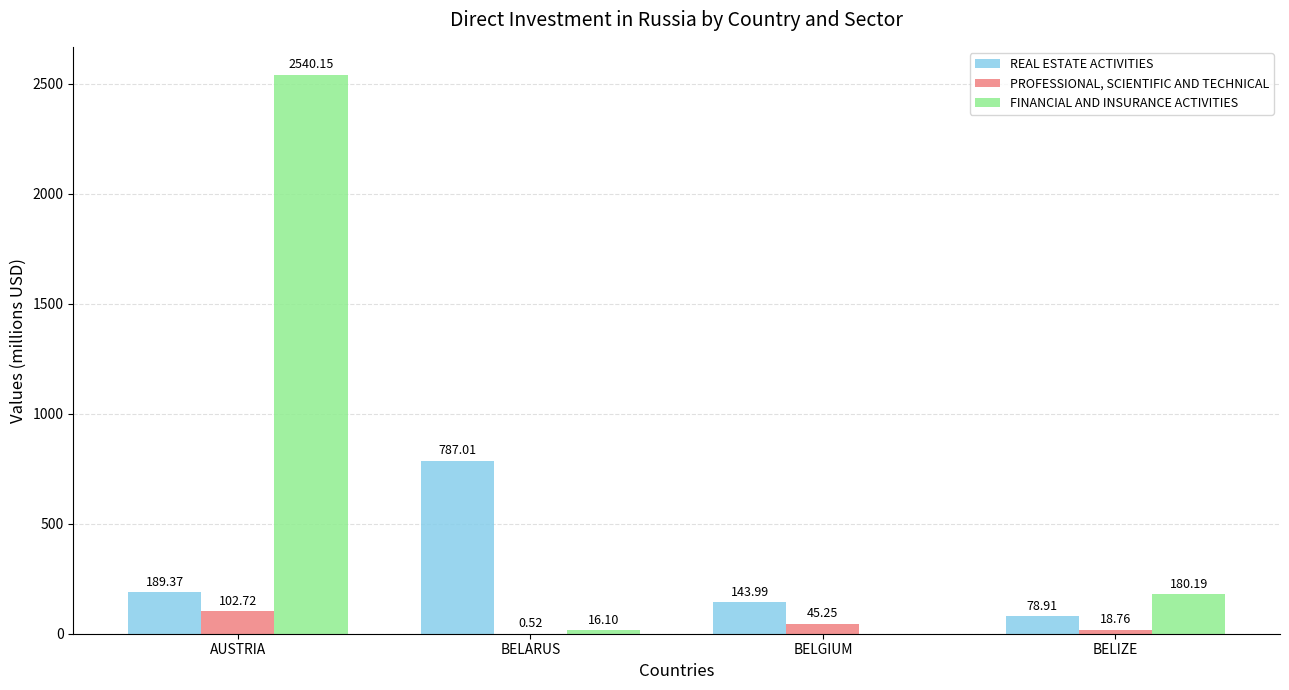

What are all the series names shown in the legend?

REAL ESTATE ACTIVITIES, PROFESSIONAL, SCIENTIFIC AND TECHNICAL, FINANCIAL AND INSURANCE ACTIVITIES